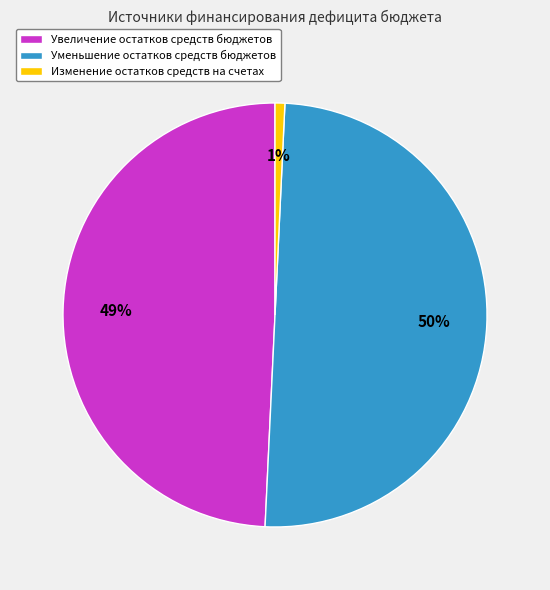

To the nearest percent, what percentage of the pie is Изменение остатков средств на счетах?

1%